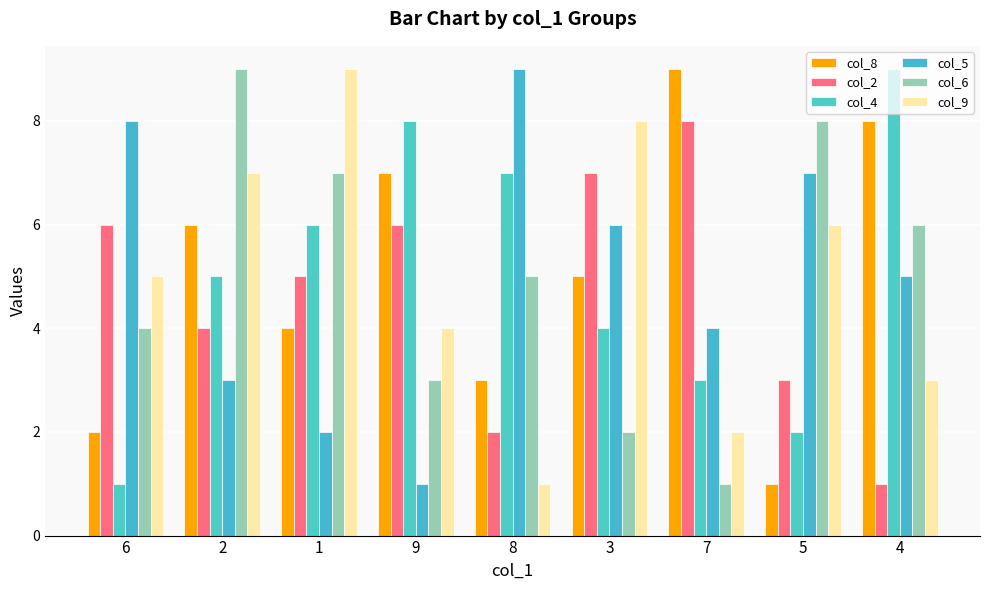

What is the sum of the col_8 values at 5 and 7?

10